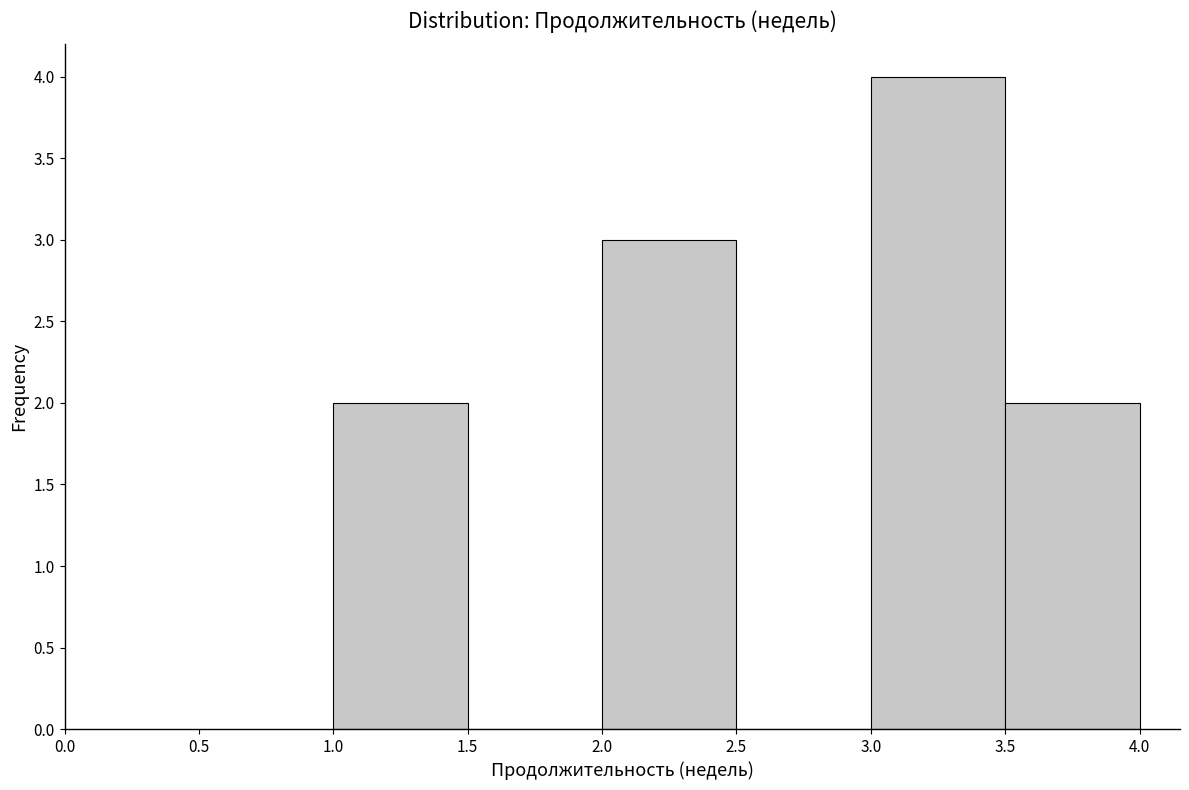

Reading left to right, transcribe this chart: for each bar, give the range it covers on the x-axis and its height. The values are not printed on the chart, so give them approximately, as read against the axis.

1.0 to 1.5: 2
1.5 to 2.0: 0
2.0 to 2.5: 3
2.5 to 3.0: 0
3.0 to 3.5: 4
3.5 to 4.0: 2